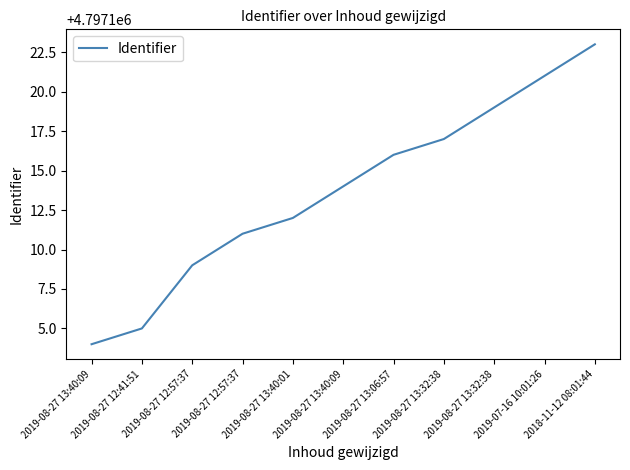

Is this an area chart (filled region under the line)?

No